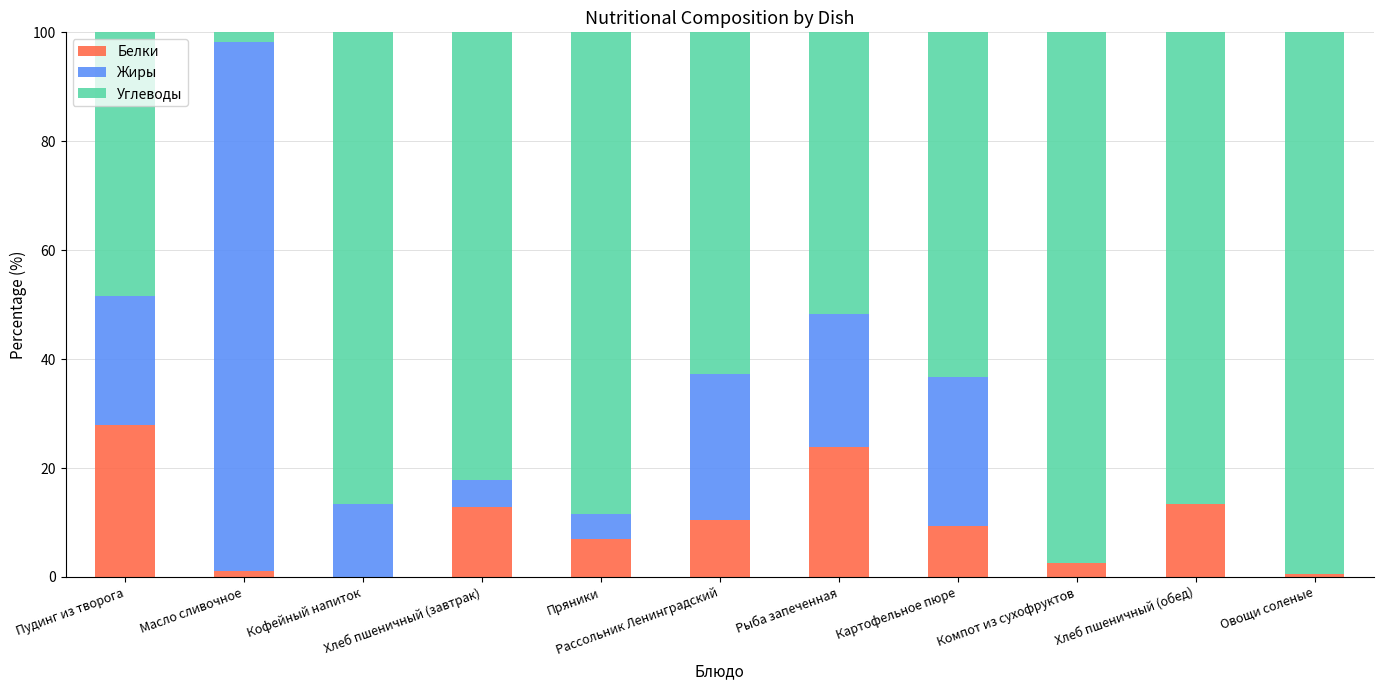

Does the chart contain stacked bars?

Yes